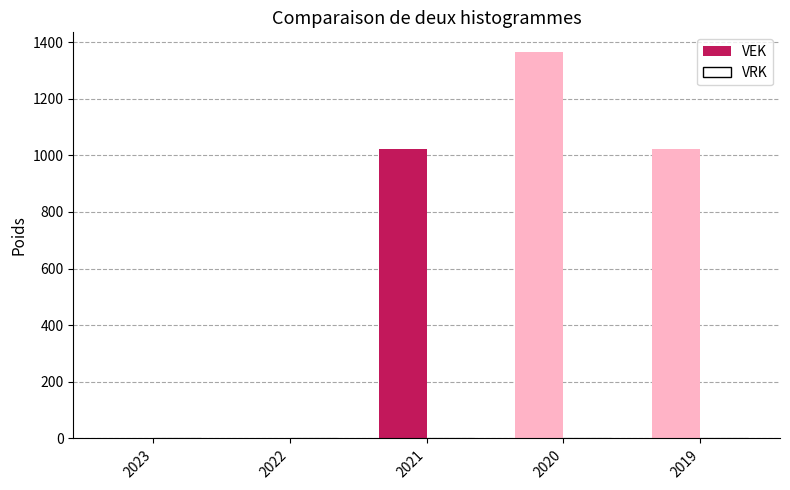

The value at 2022 is -940. True or false?

False